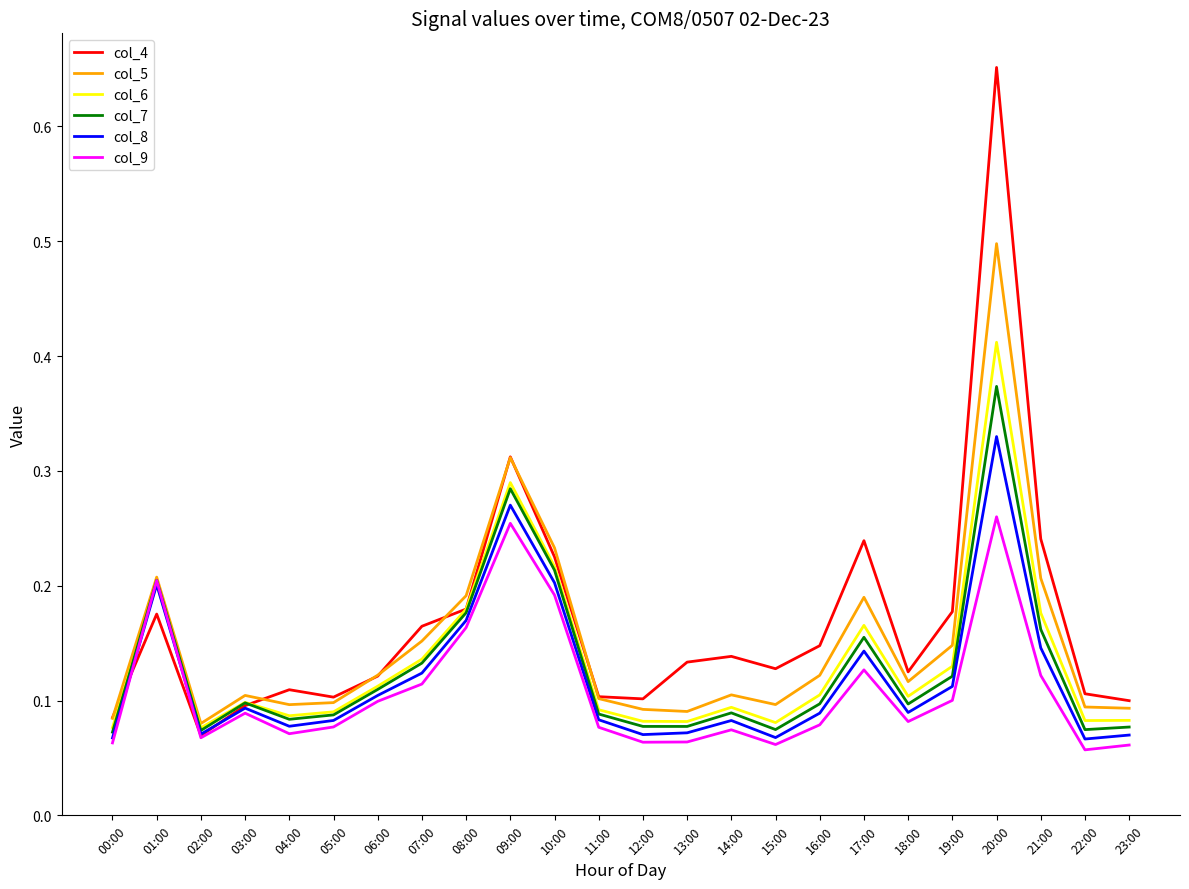

After their last crossing, which series has the higher values: col_9 or col_6?

col_6